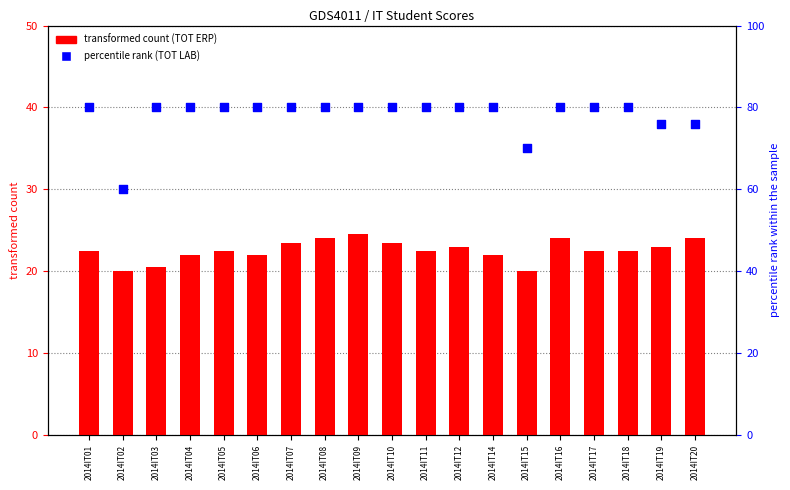

What is the total value across all series at 2014IT19?

103